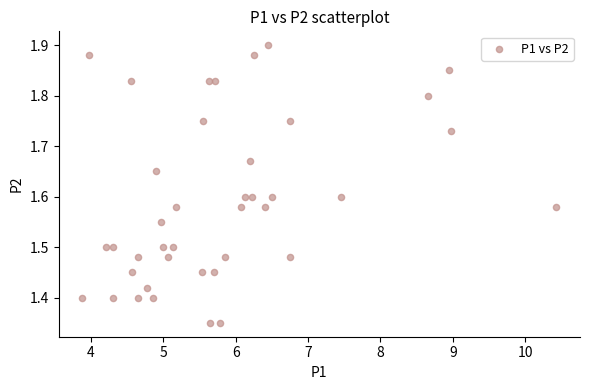

What is the range of X values (max minus min)?

6.5